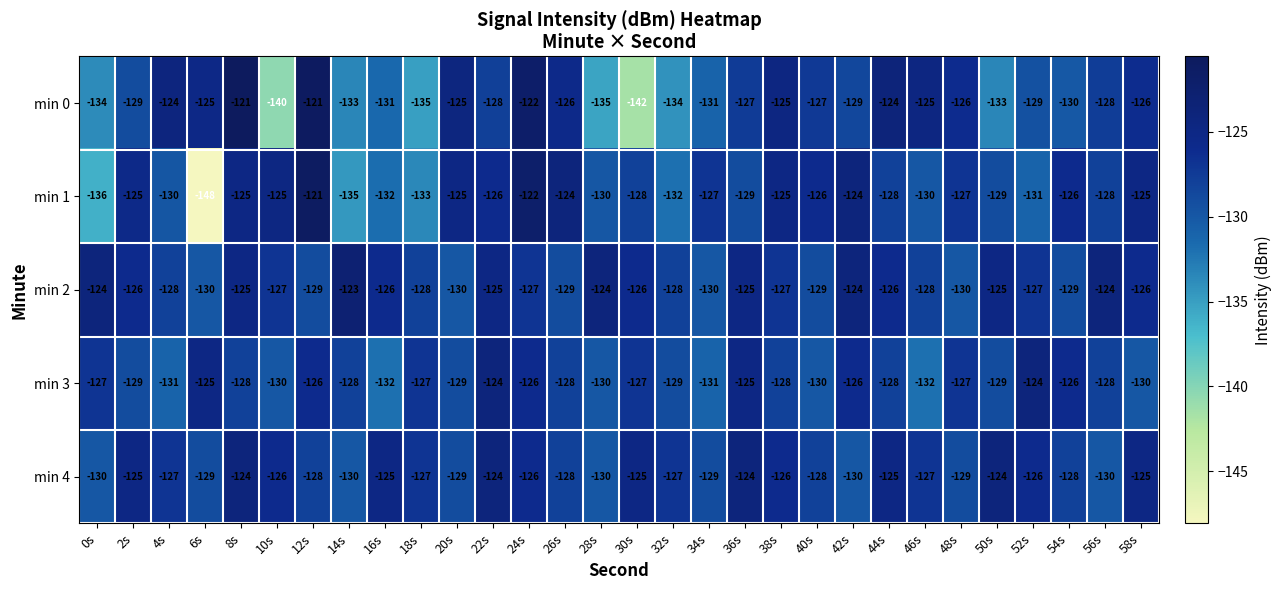

What is the difference between the highest and lowest values at 0s?

12